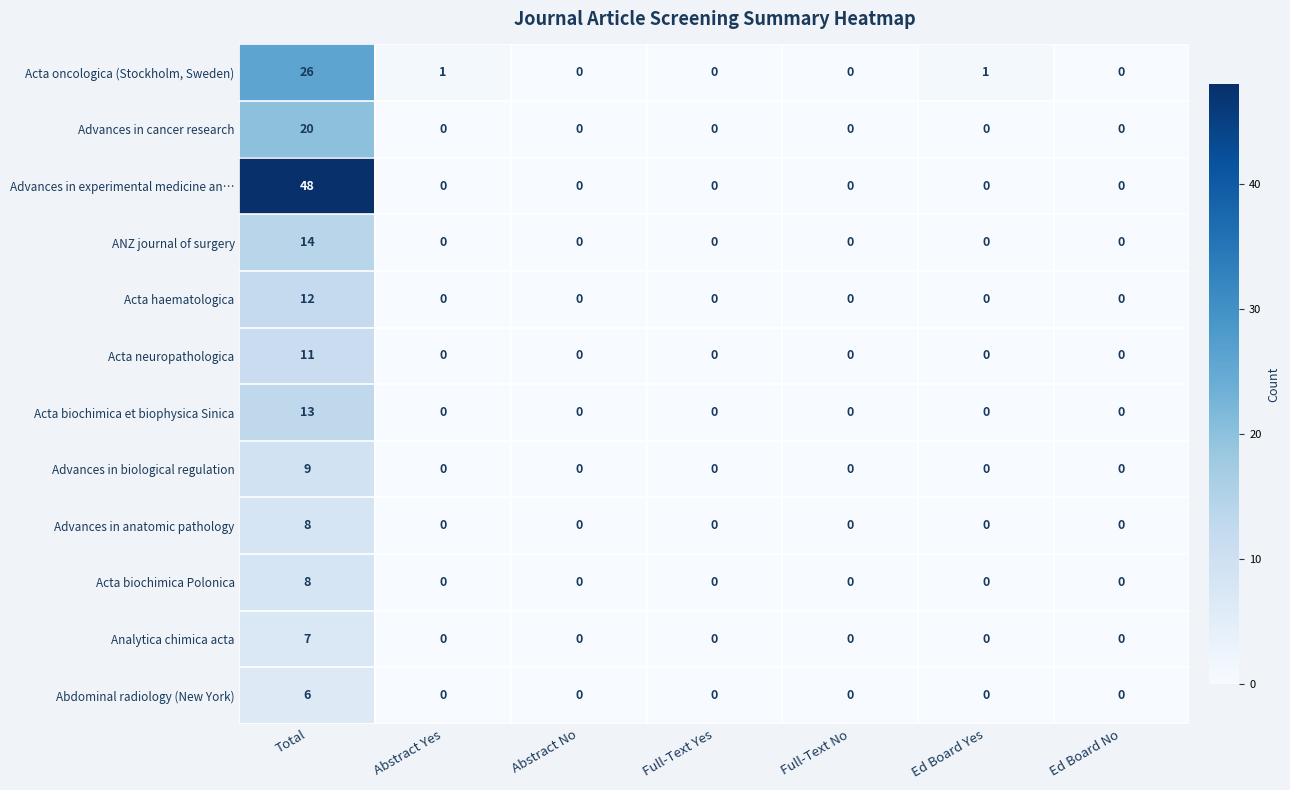

What is the maximum value shown in the chart?

48